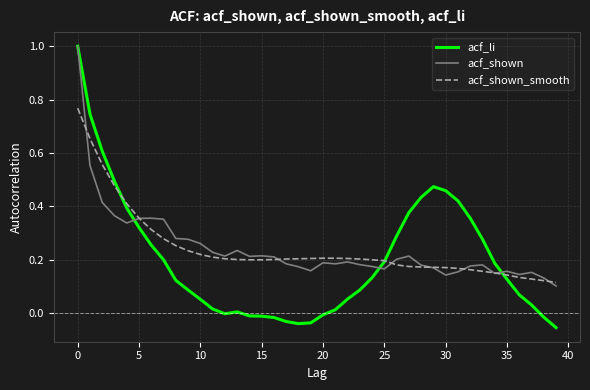

How many lines are shown in the chart?

3